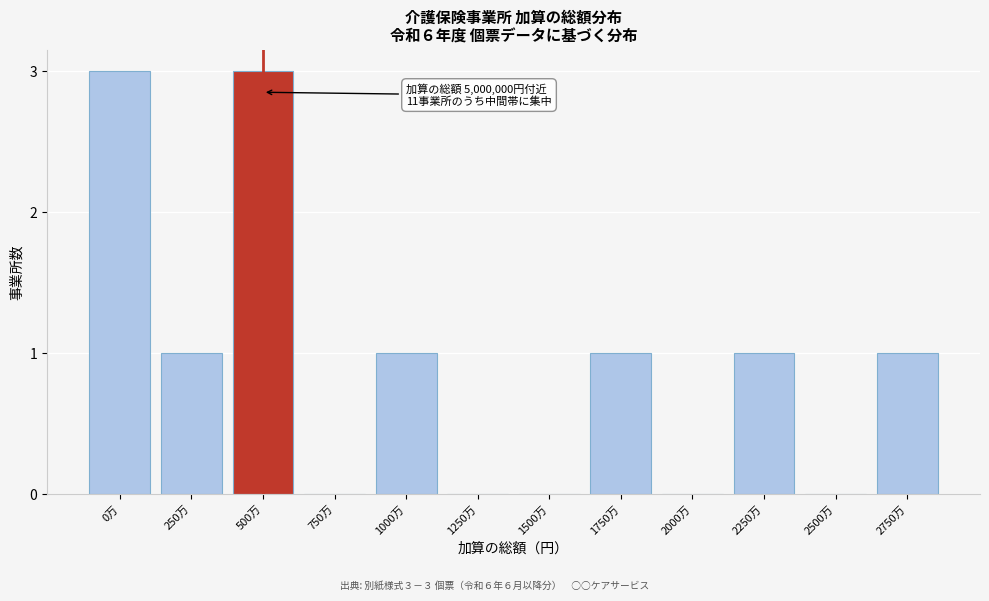

Reading left to right, list all the values displayed in this chart.

0万=3	250万=1	500万=3	750万=0	1000万=1	1250万=0	1500万=0	1750万=1	2000万=0	2250万=1	2500万=0	2750万=1